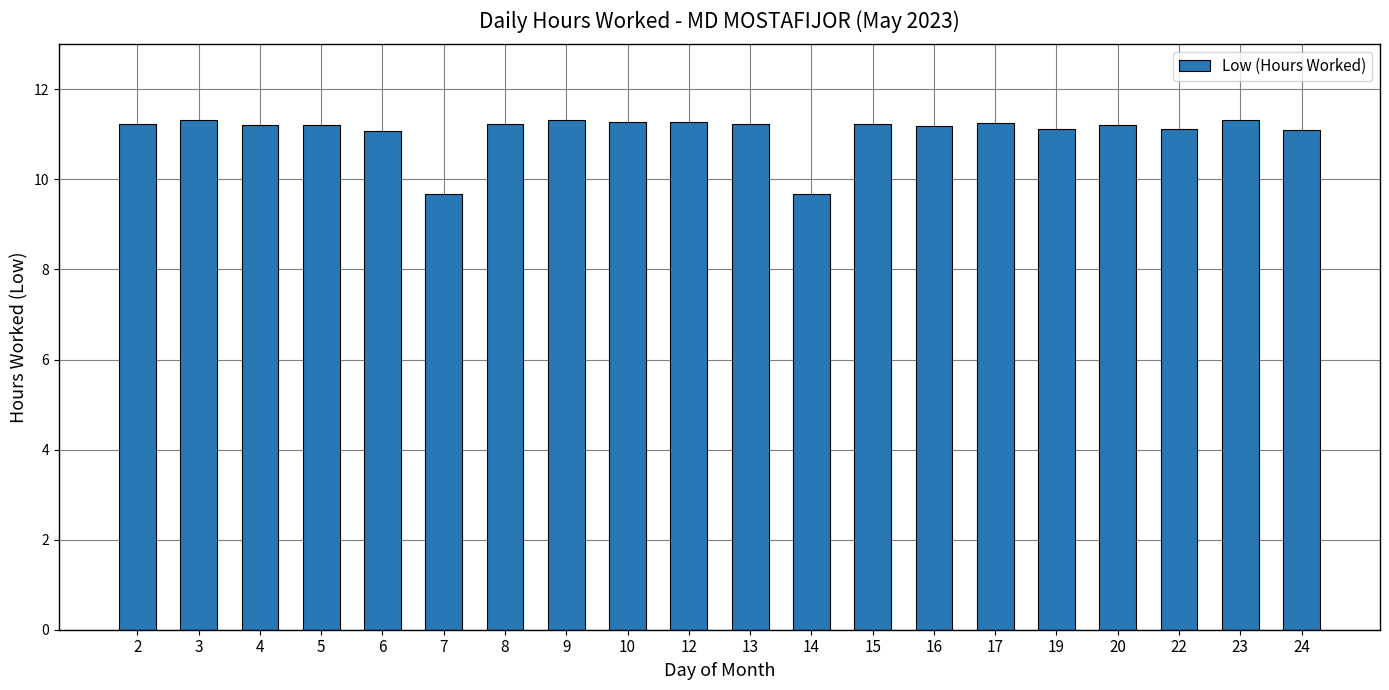

What is the minimum value shown in the chart?

9.7